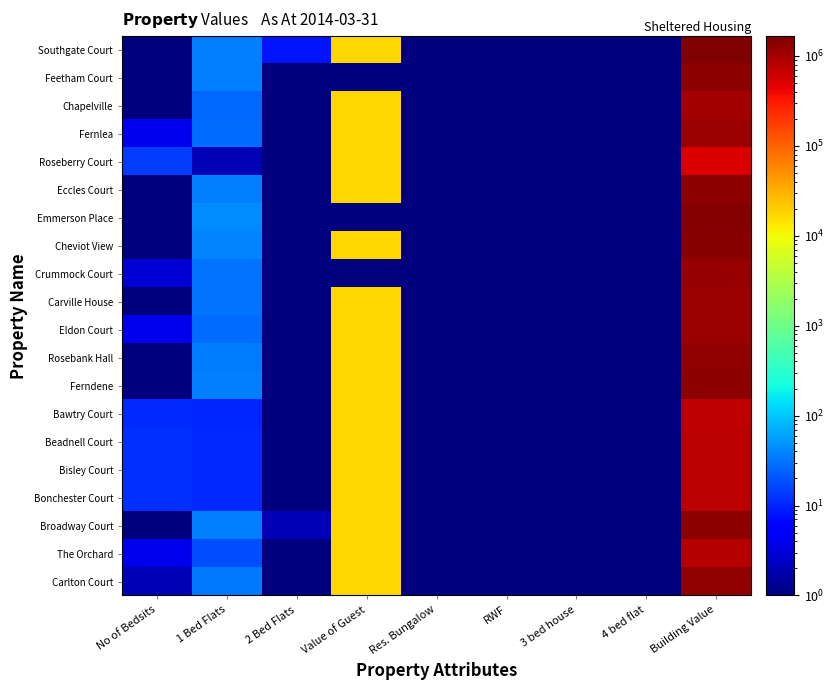

What is the total value across all series at No of Bedsits?

83.0